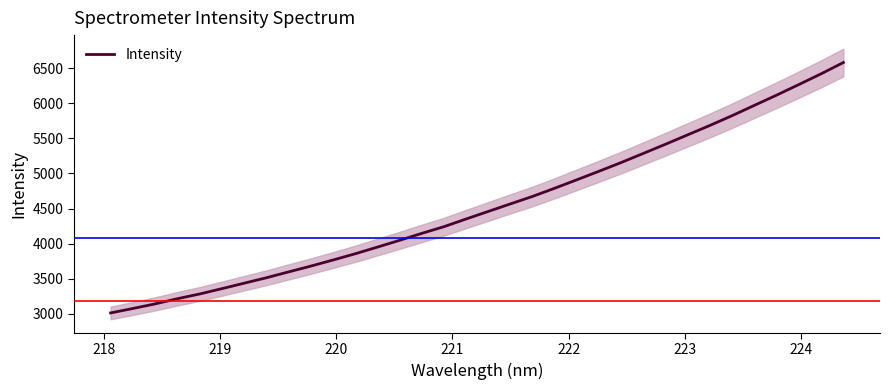

True or false: there are more than 0 points higher than both neighbors.

False